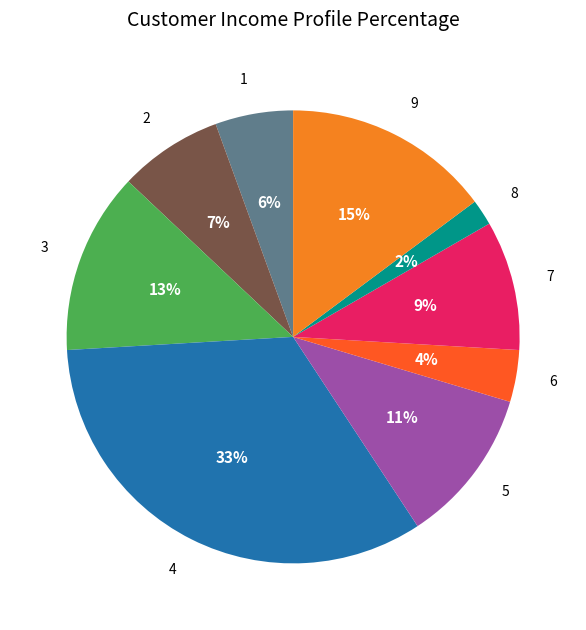

Is the sum of 9 and 8 greater than half?

No